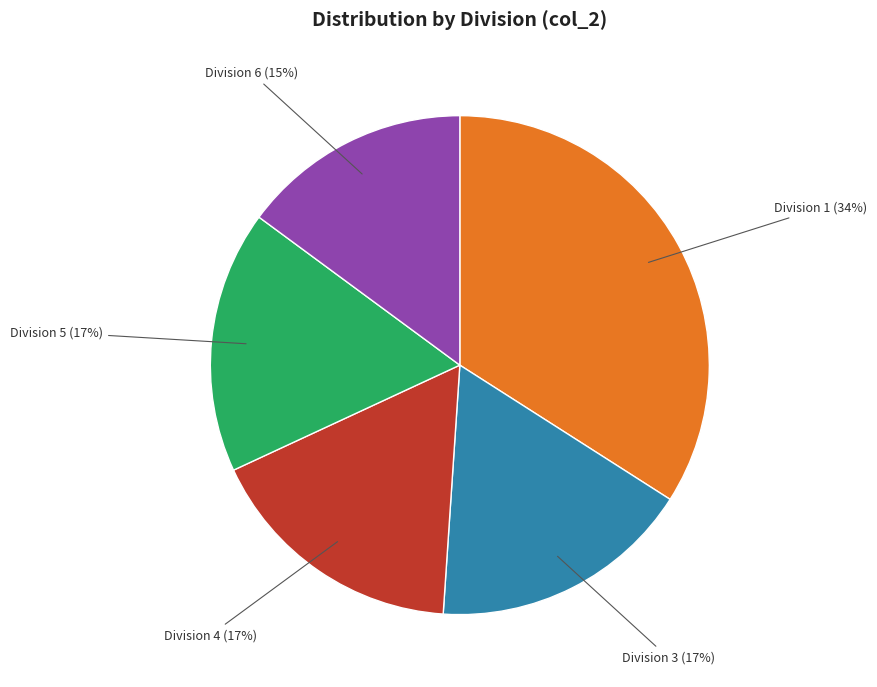

Which slice is the largest?

Division 1